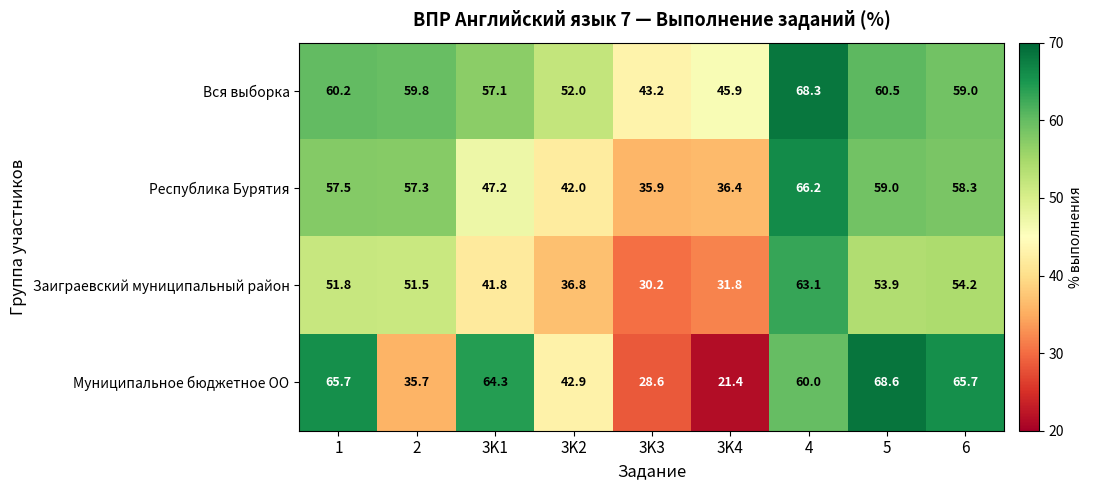

Where is Муниципальное бюджетное ОО nearest to the value 45?

3K2